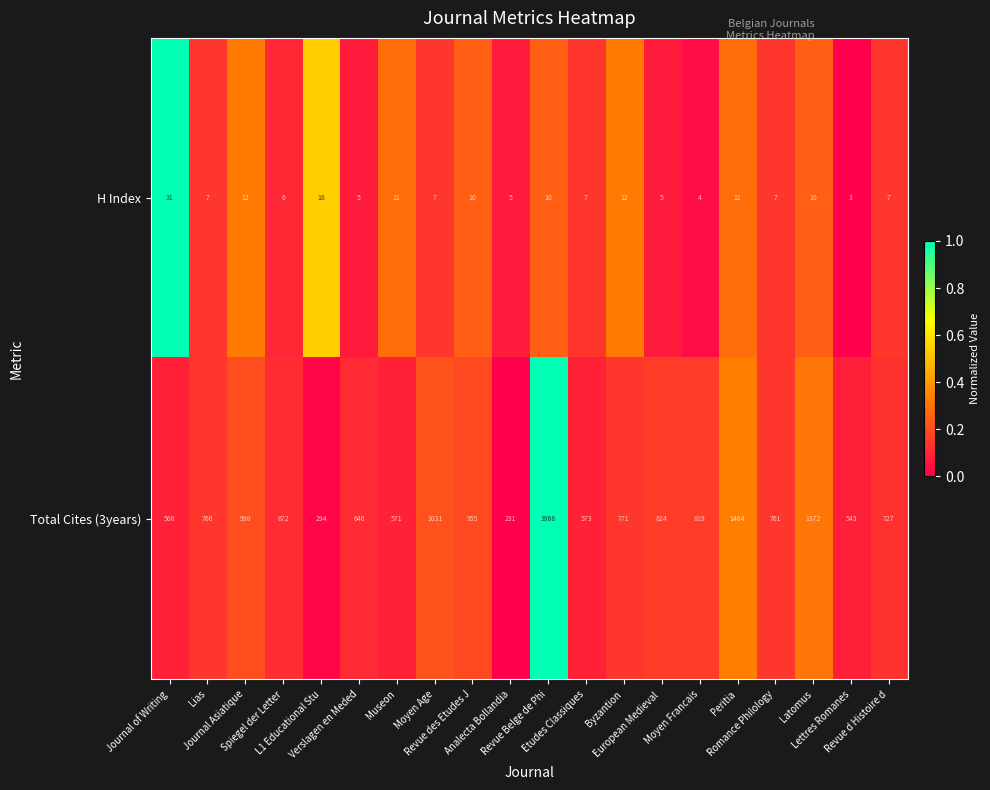

Rank the series by their maximum value, from lowest to highest.

H Index, Total Cites (3years)